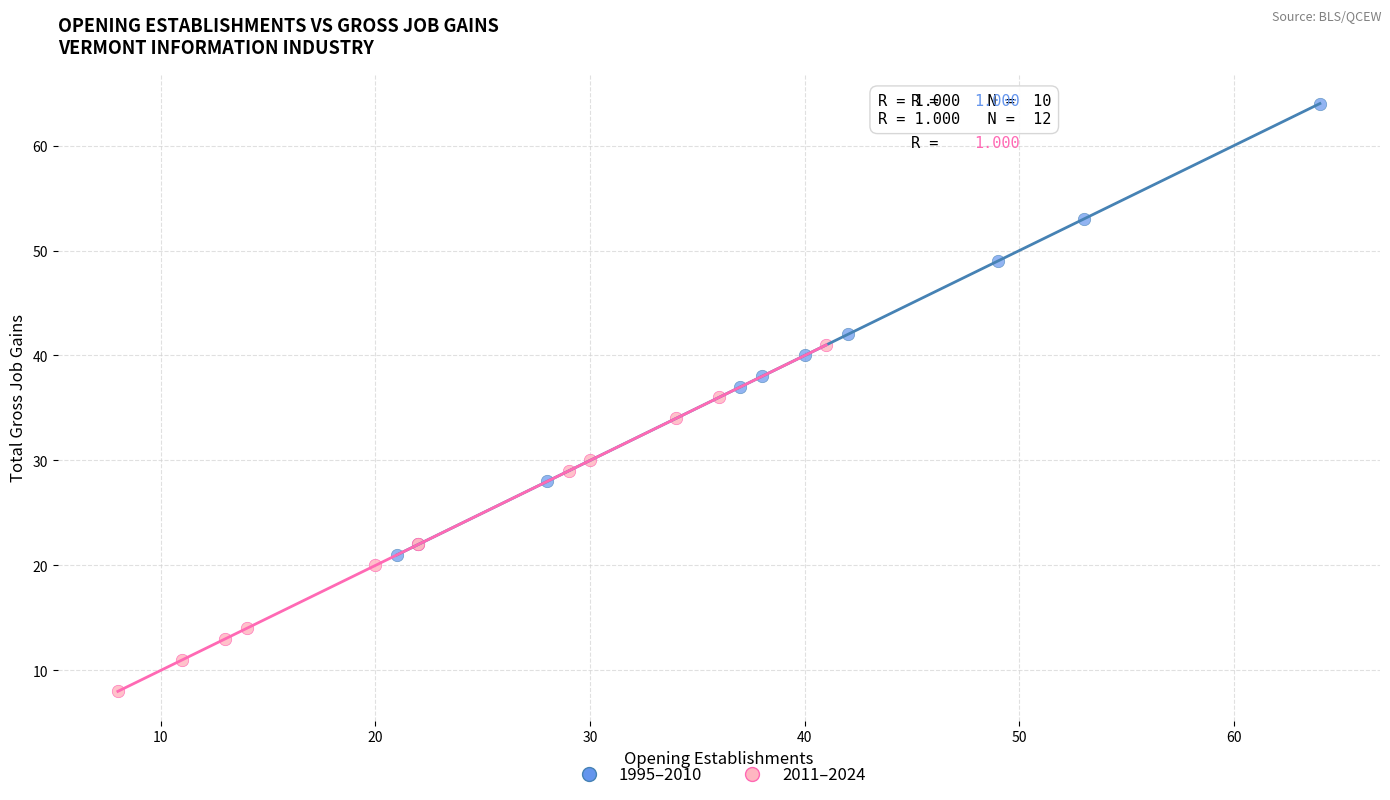

Which series has the widest spread of Y values?

1995–2010